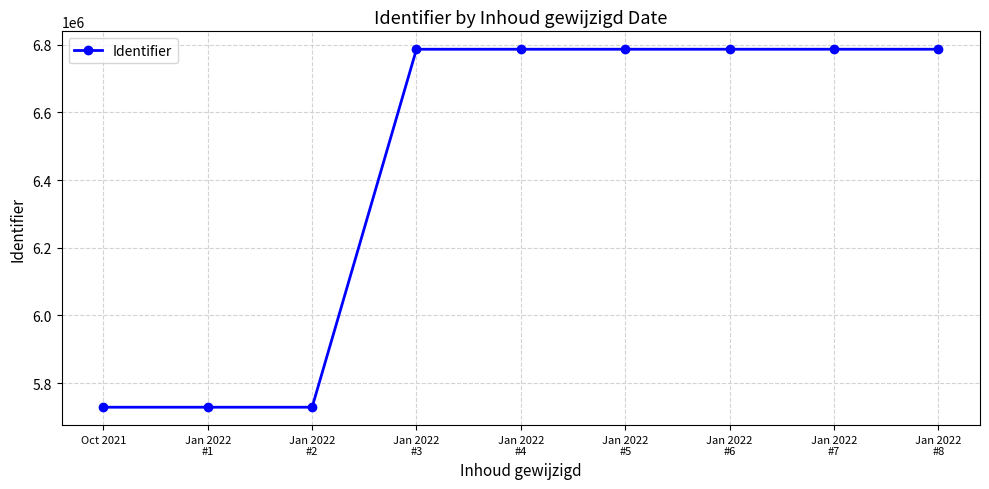

What is the difference between the second highest and minimum values?

1057903